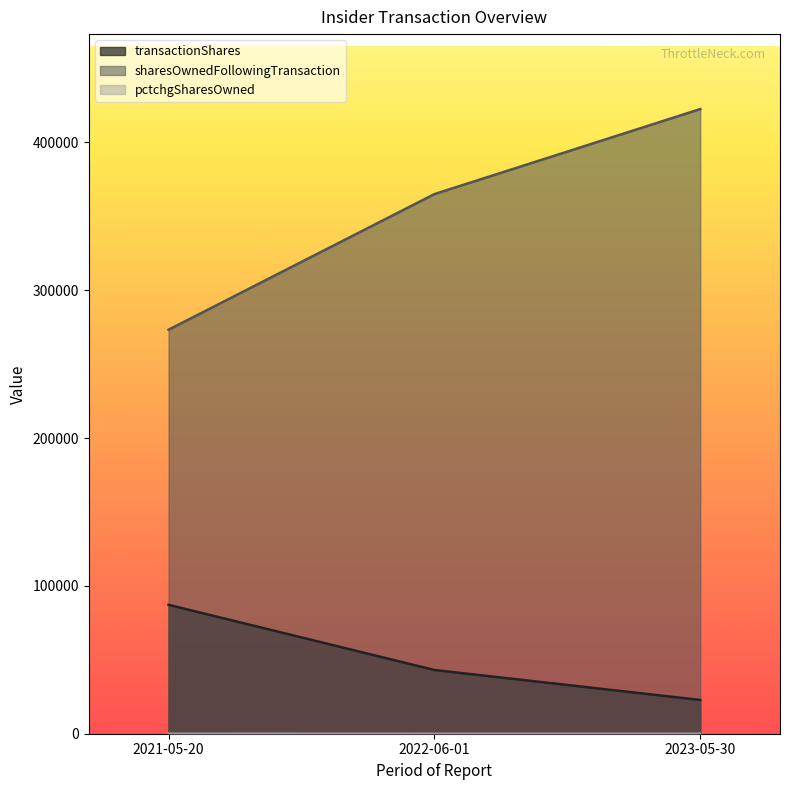

Rank the series at 2021-05-20 from highest to lowest value.

sharesOwnedFollowingTransaction, transactionShares, pctchgSharesOwned